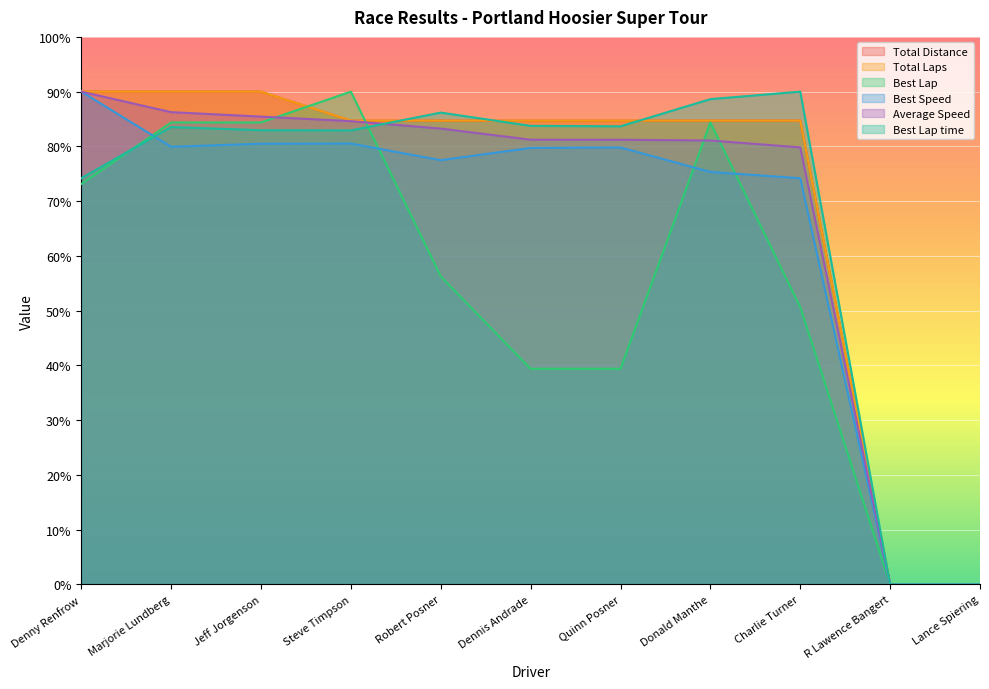

Which series ends up on top after the final intersection of Average Speed and Best Lap?

Average Speed